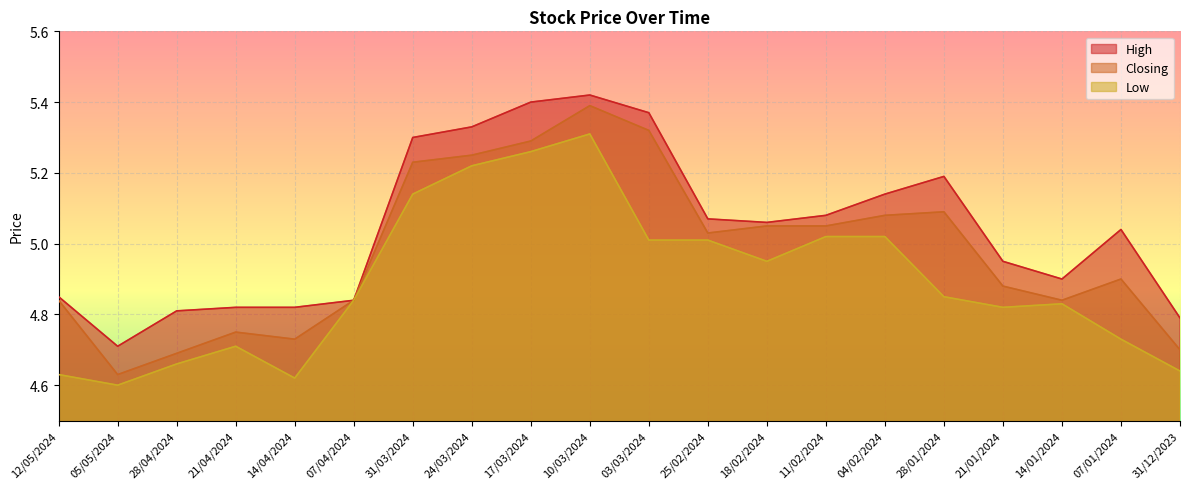

Is it true that High equals 8.3 at 21/04/2024?

False